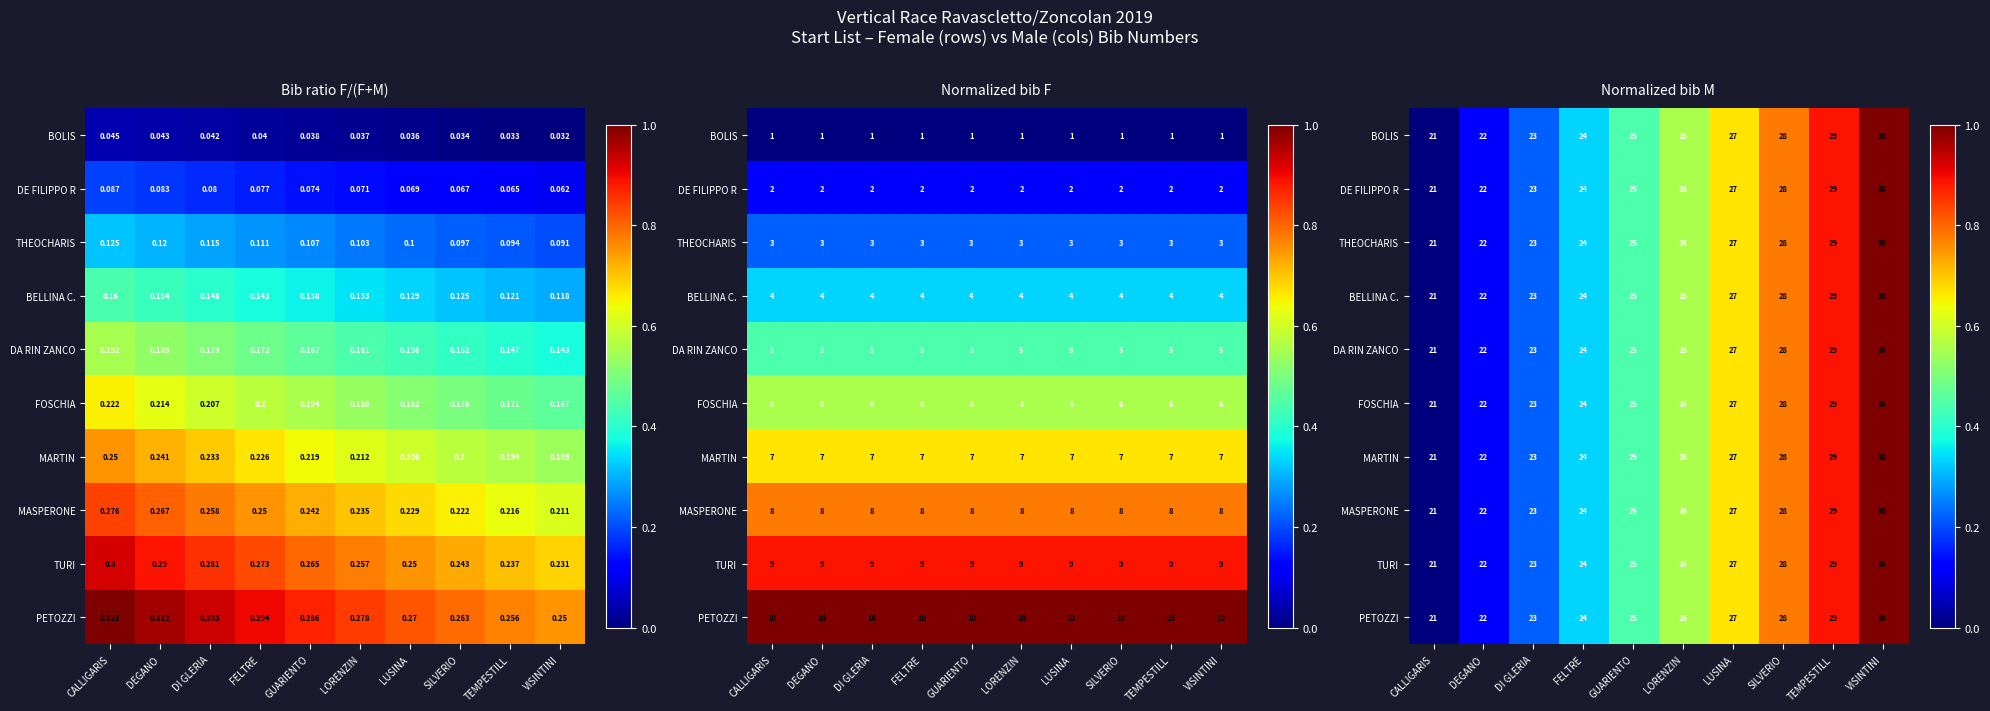

The FOSCHIA series shows 0.2 at DI GLERIA. True or false?

True